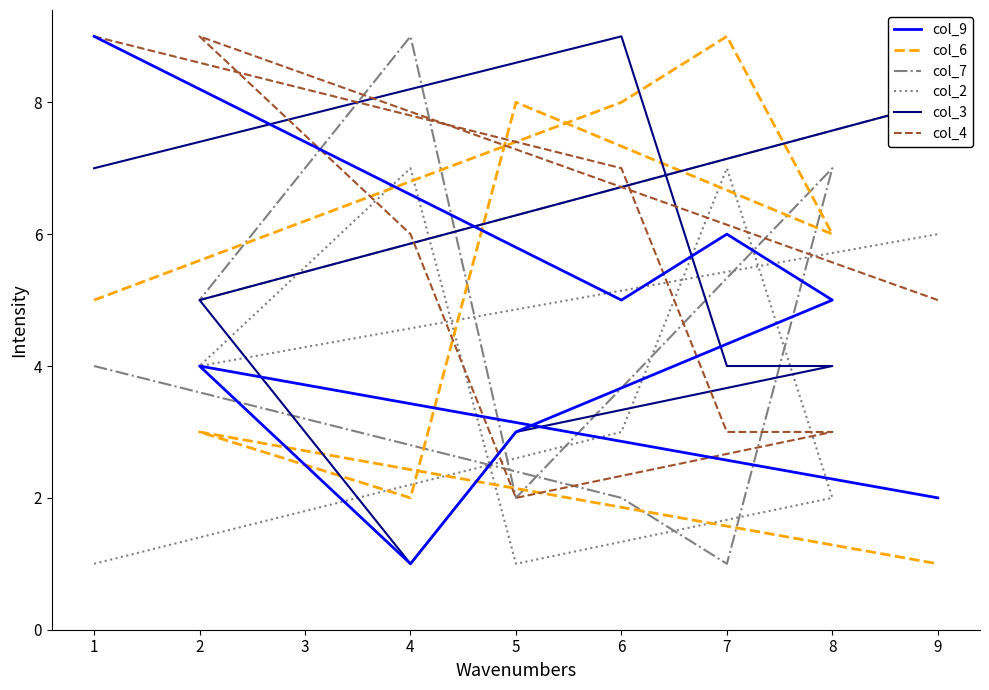

Which series has the largest total across all categories?

col_4